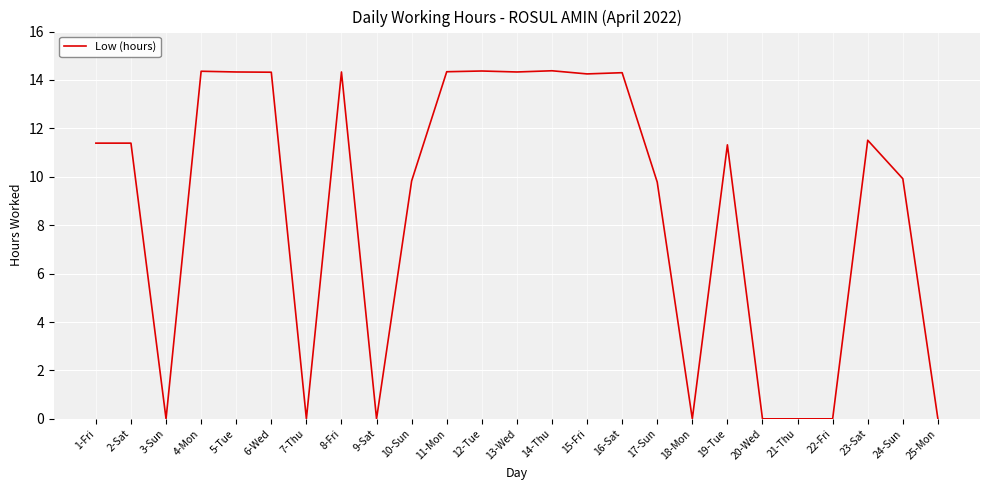

Which has a higher value, 20-Wed or 13-Wed?

13-Wed